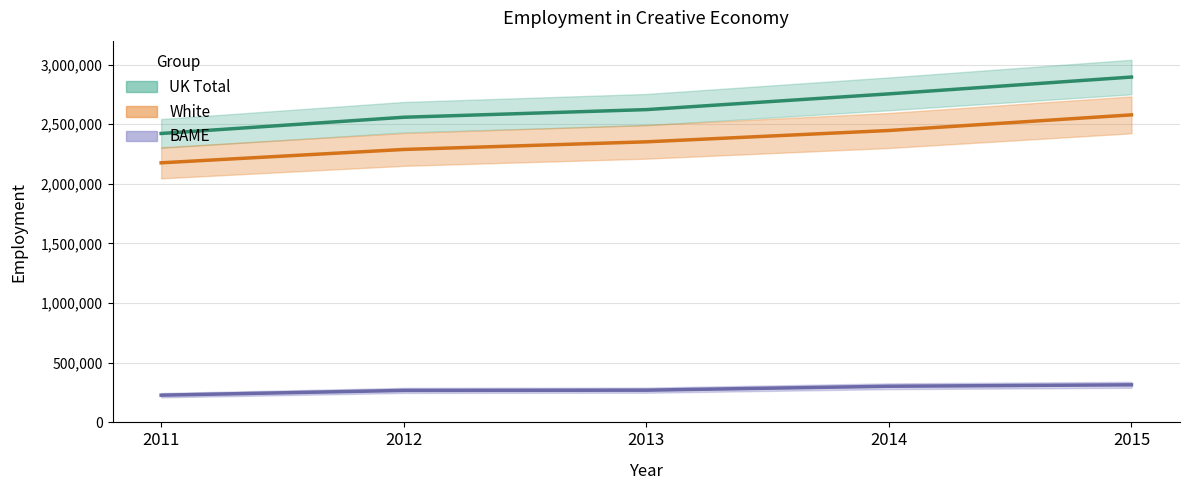

Rank the series by their maximum value, from highest to lowest.

UK Total, White, BAME